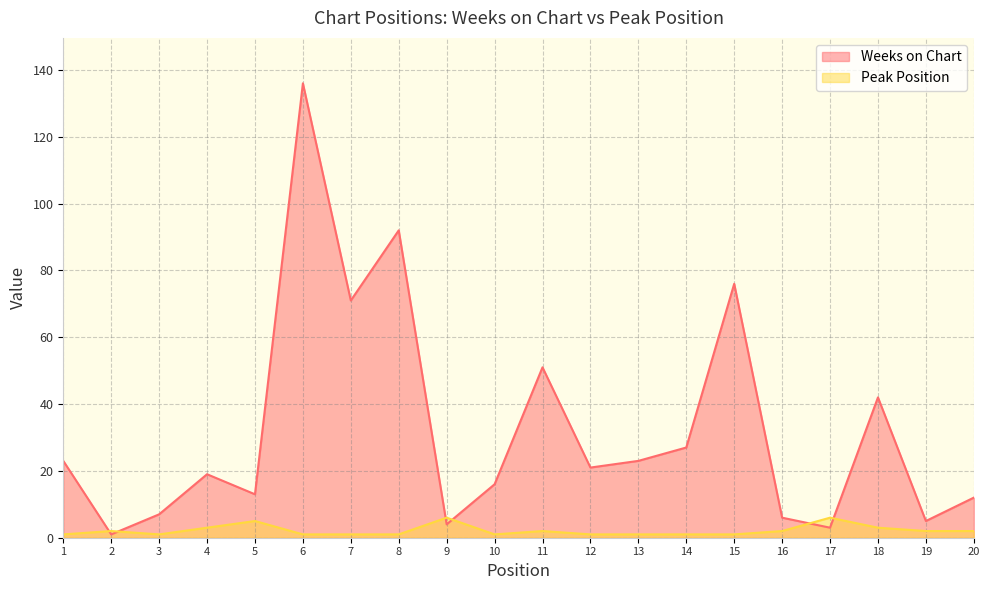

The value of Weeks on Chart at 13 is 23. True or false?

True